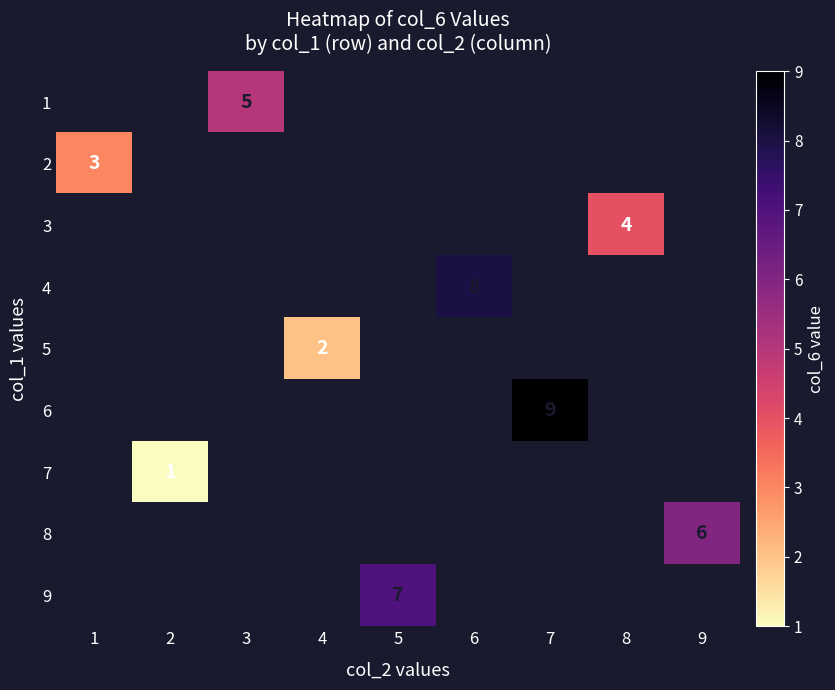

True or false: 1 has a value of 3 at 3.

False